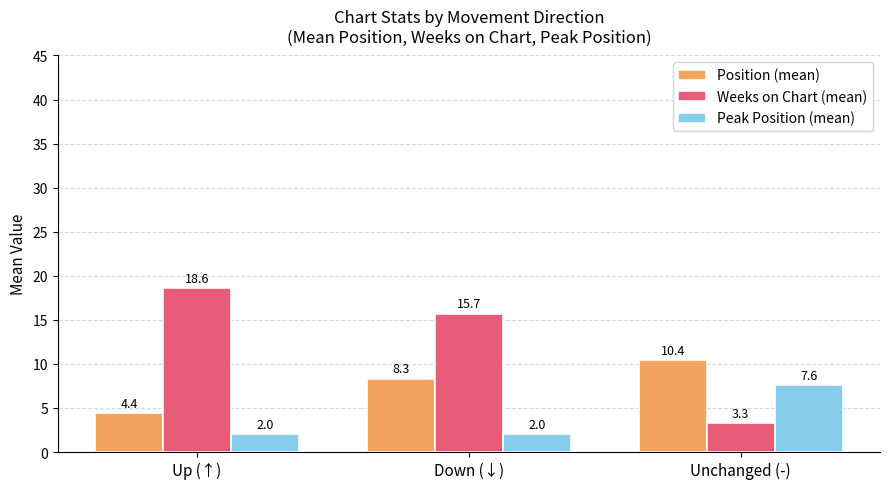

Are the bars horizontal?

No